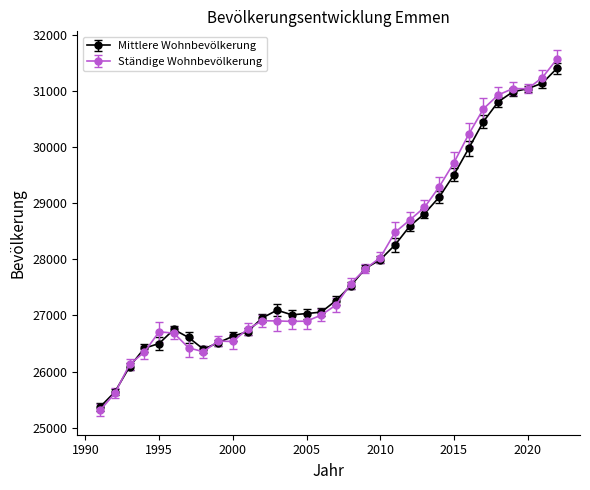

How many lines are shown in the chart?

2